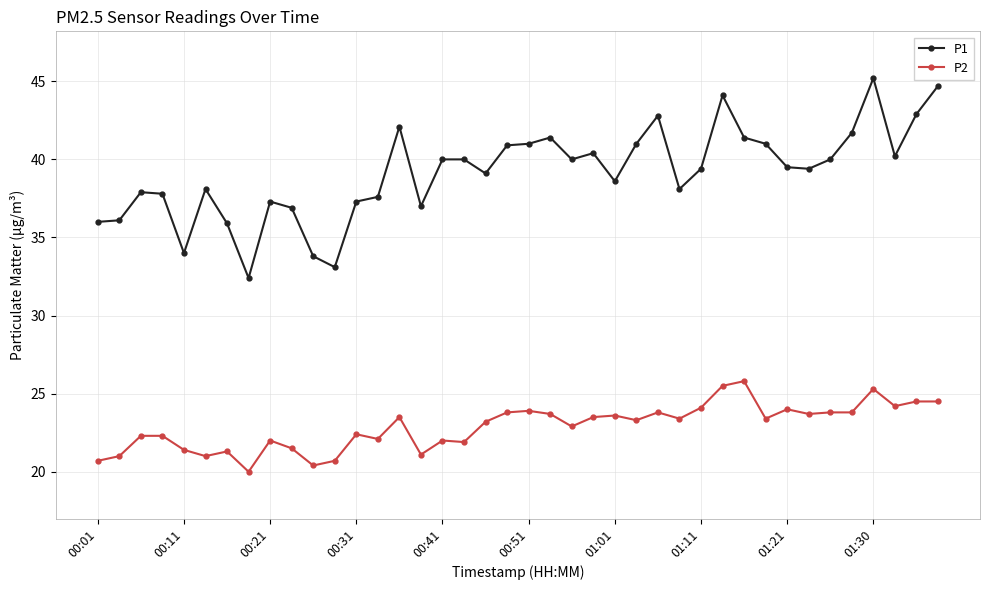

How many categories are shown in the chart?

40